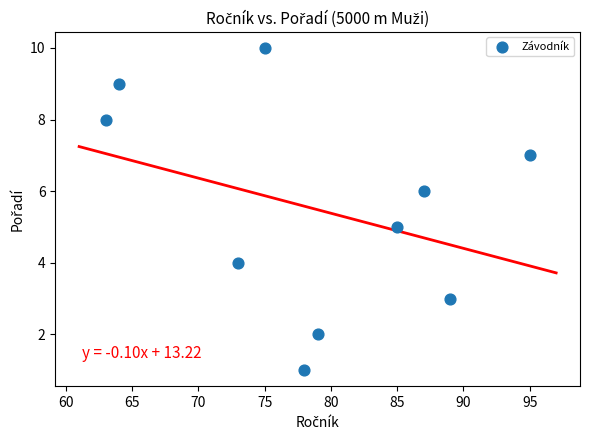

What is the average Y value?

6